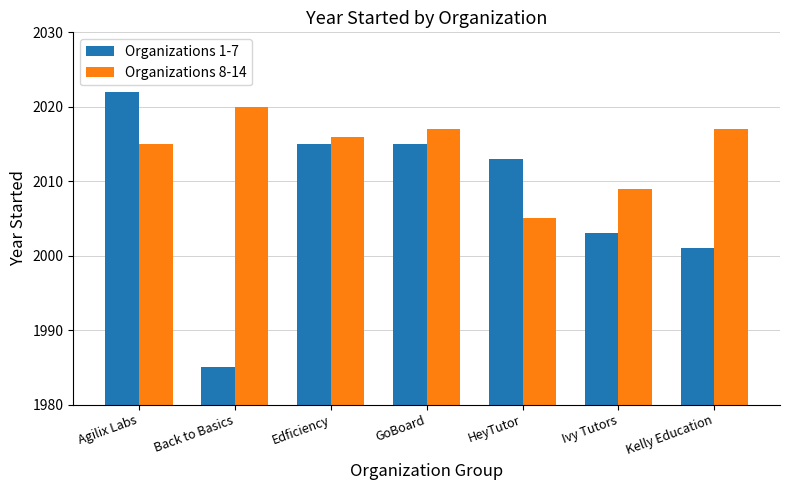

Reading right to left, what are all the values shown in this chart?

Organizations 1-7: 2001	2003	2013	2015	2015	1985	2022
Organizations 8-14: 2017	2009	2005	2017	2016	2020	2015